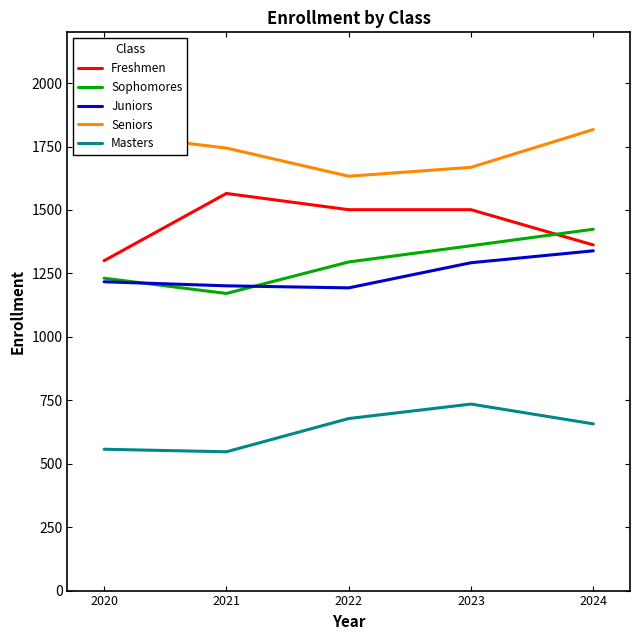

True or false: Juniors has more than 1 interior local peaks.

False